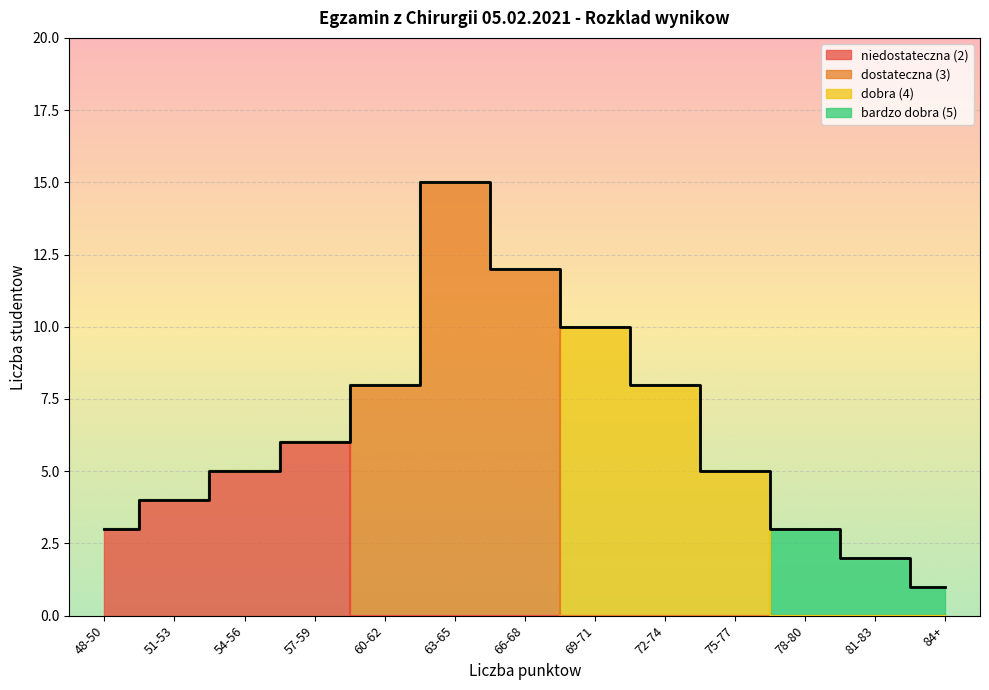

Where is the data nearest to the value 12?

66-68